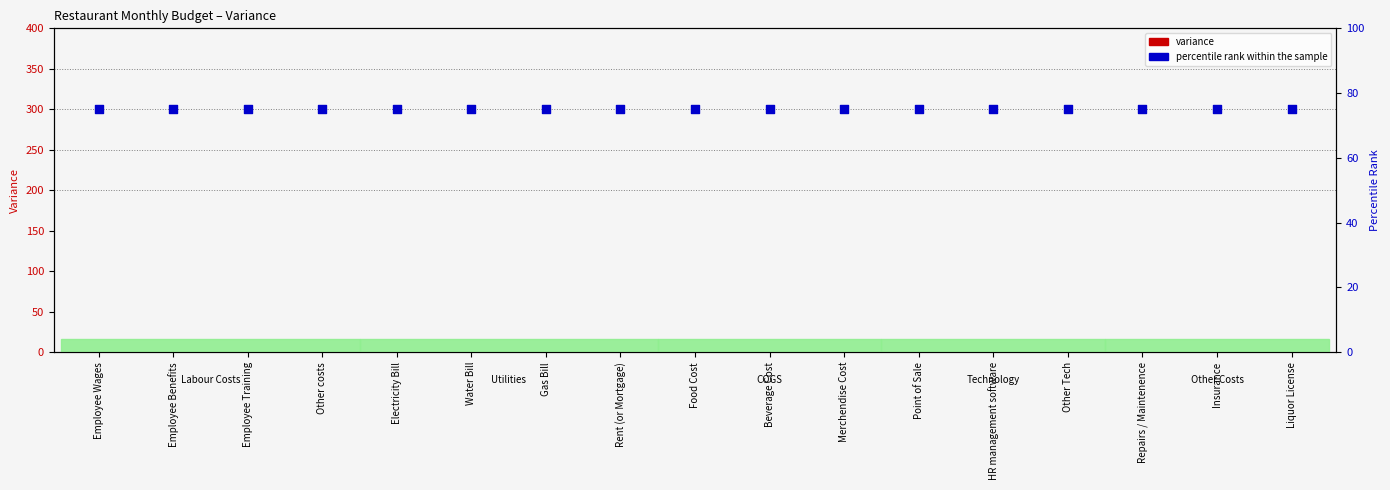

Which series has the largest total across all categories?

percentile rank within the sample